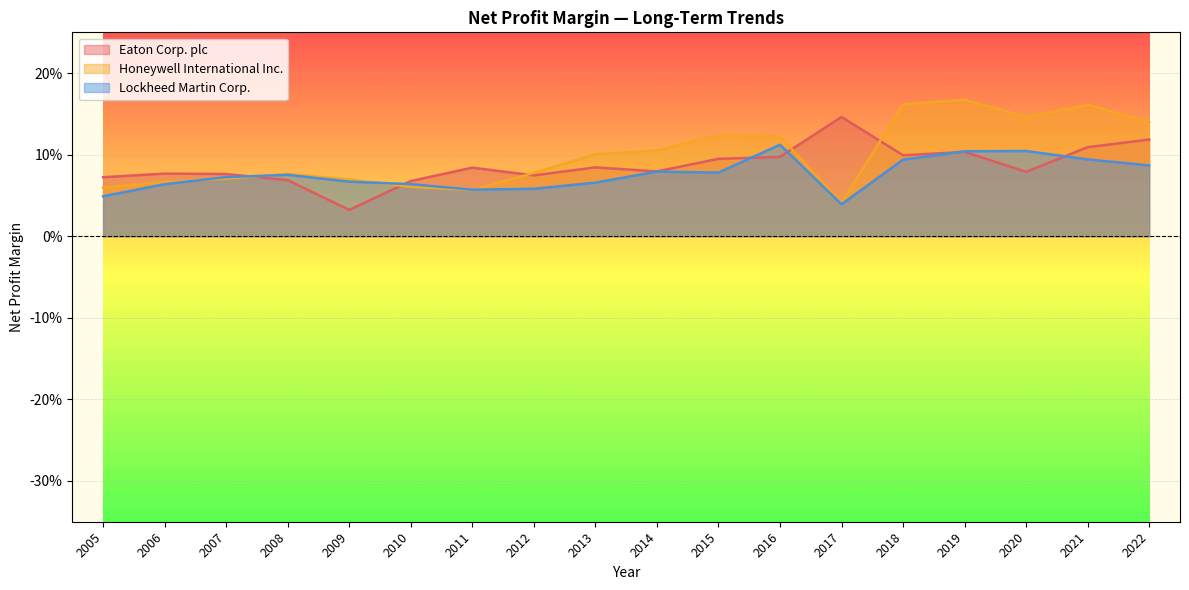

Rank the series at 2012 from highest to lowest value.

Honeywell International Inc., Eaton Corp. plc, Lockheed Martin Corp.